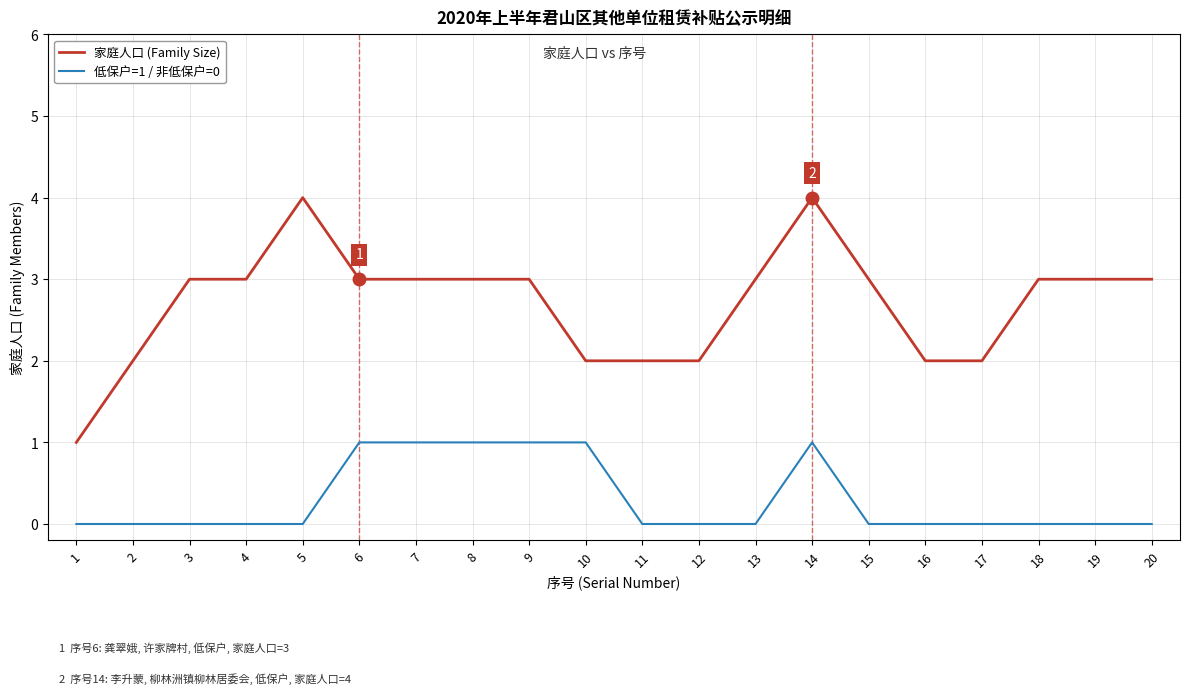

What is the sum of all 家庭人口 (Family Size) values?

54